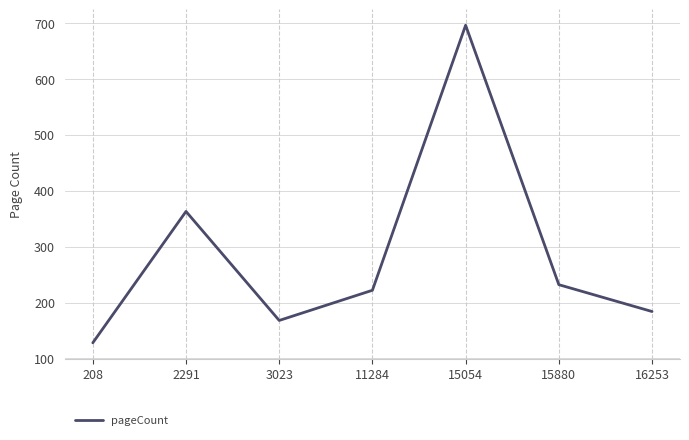

What is the change in value from 11284 to 15054?

+474